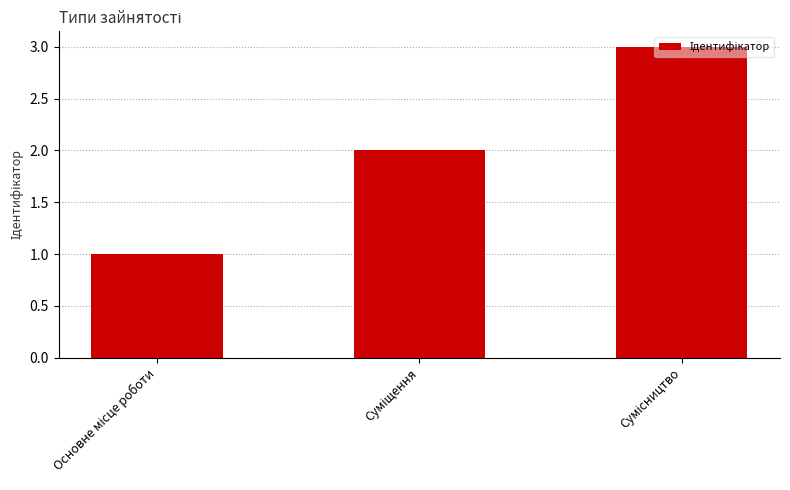

What is the smallest value displayed?

1